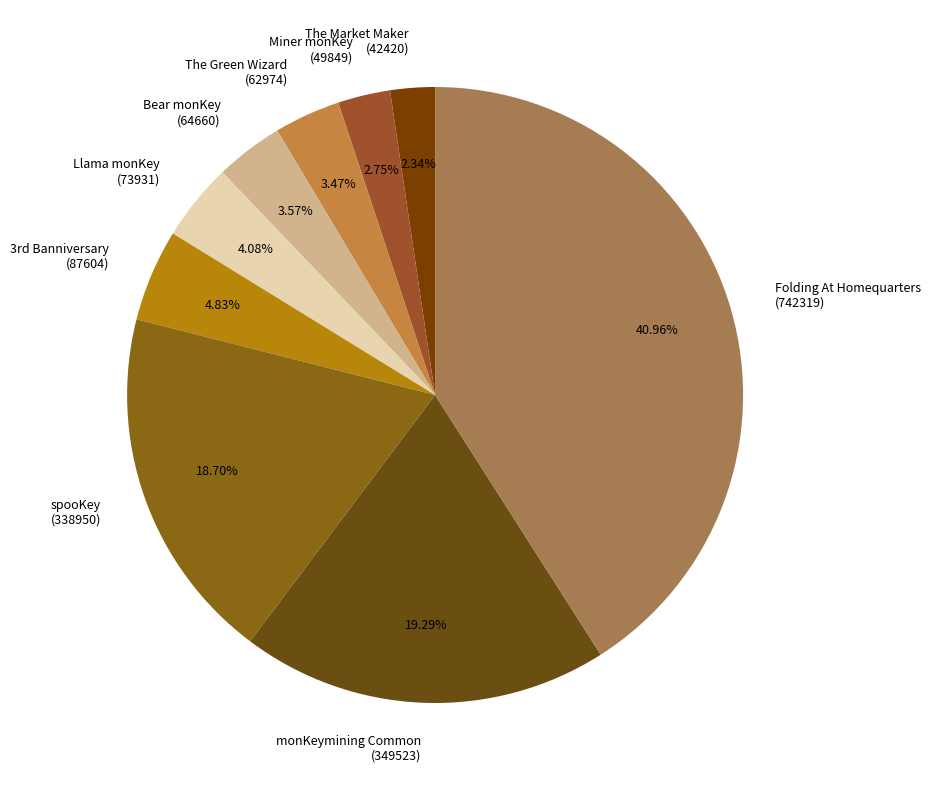

Which has a higher value, Llama monKey (73931) or Miner monKey (49849)?

Llama monKey (73931)